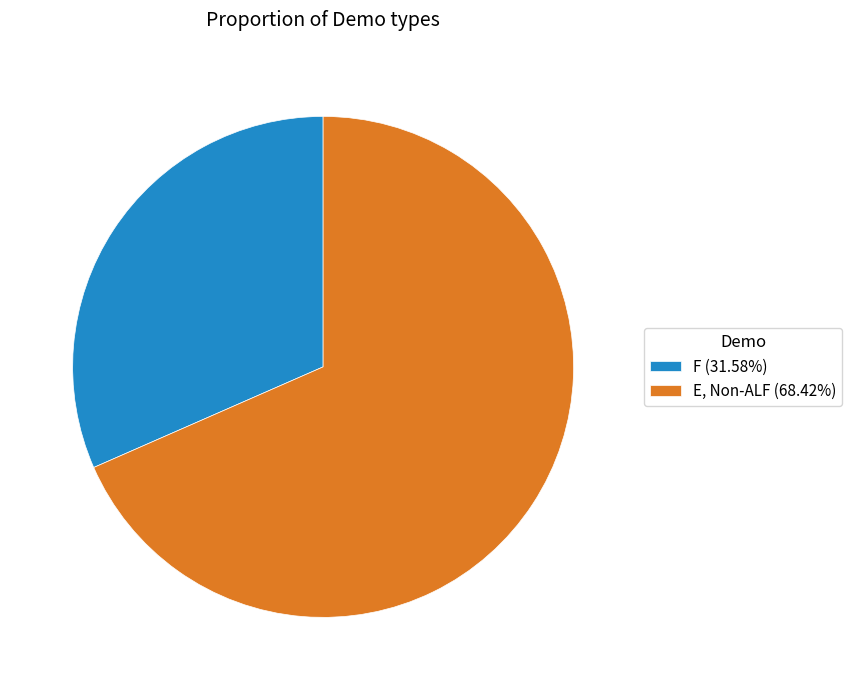

Is the sum of F (31.58%) and E, Non-ALF (68.42%) greater than half?

Yes